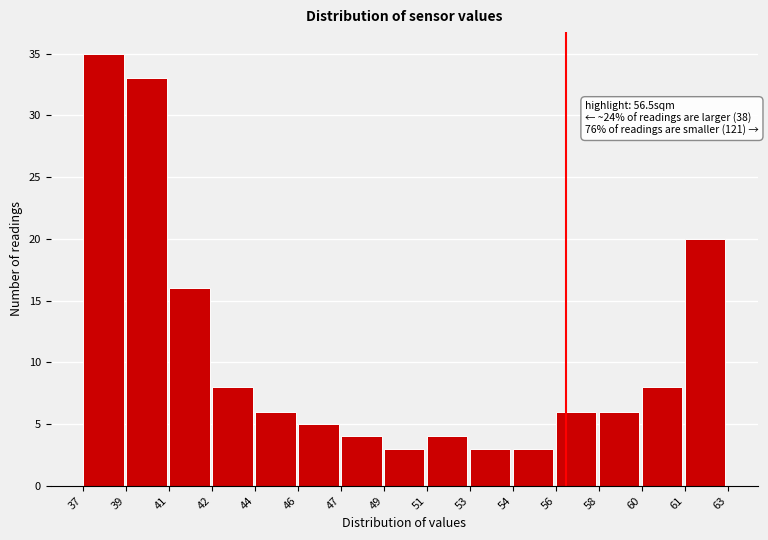

Reading left to right, list all the values displayed in this chart.

35	33	16	8	6	5	4	3	4	3	3	6	6	8	20